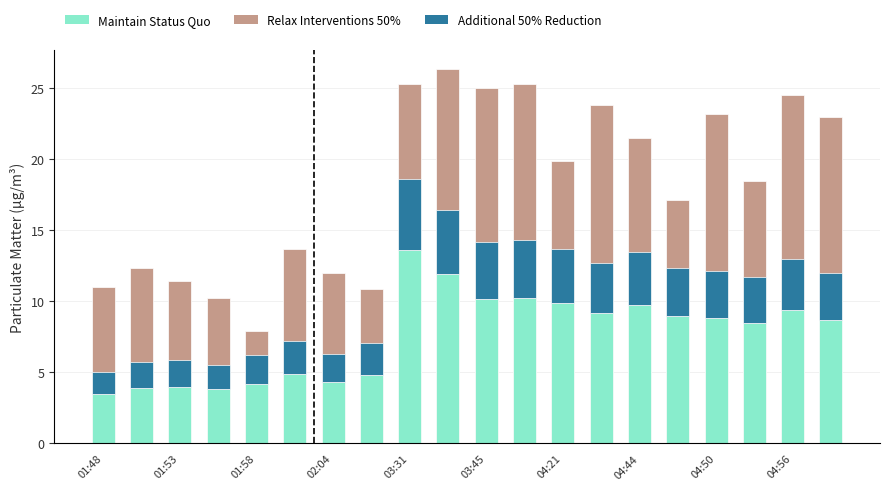

Where is Relax Interventions 50% nearest to the value 17?

15